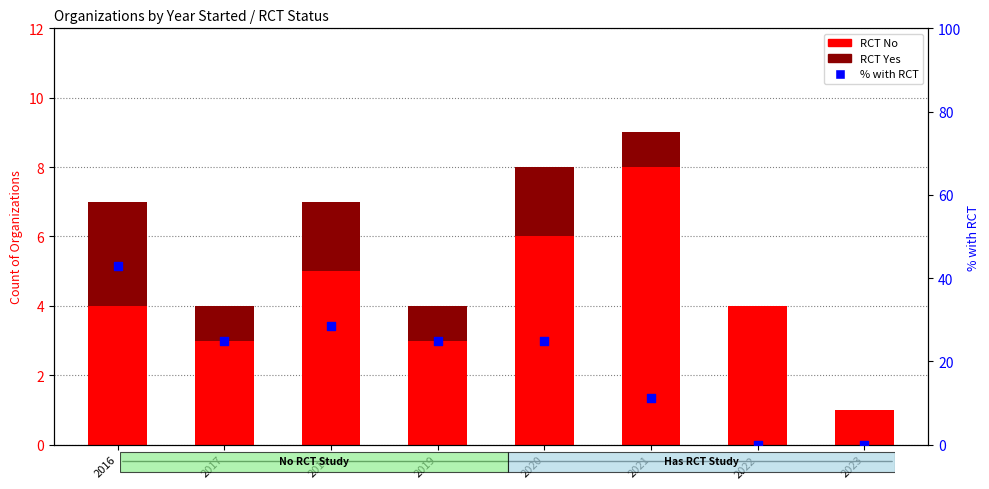

Is the value of RCT No at 2018 greater than the value of RCT Yes at 2017?

Yes